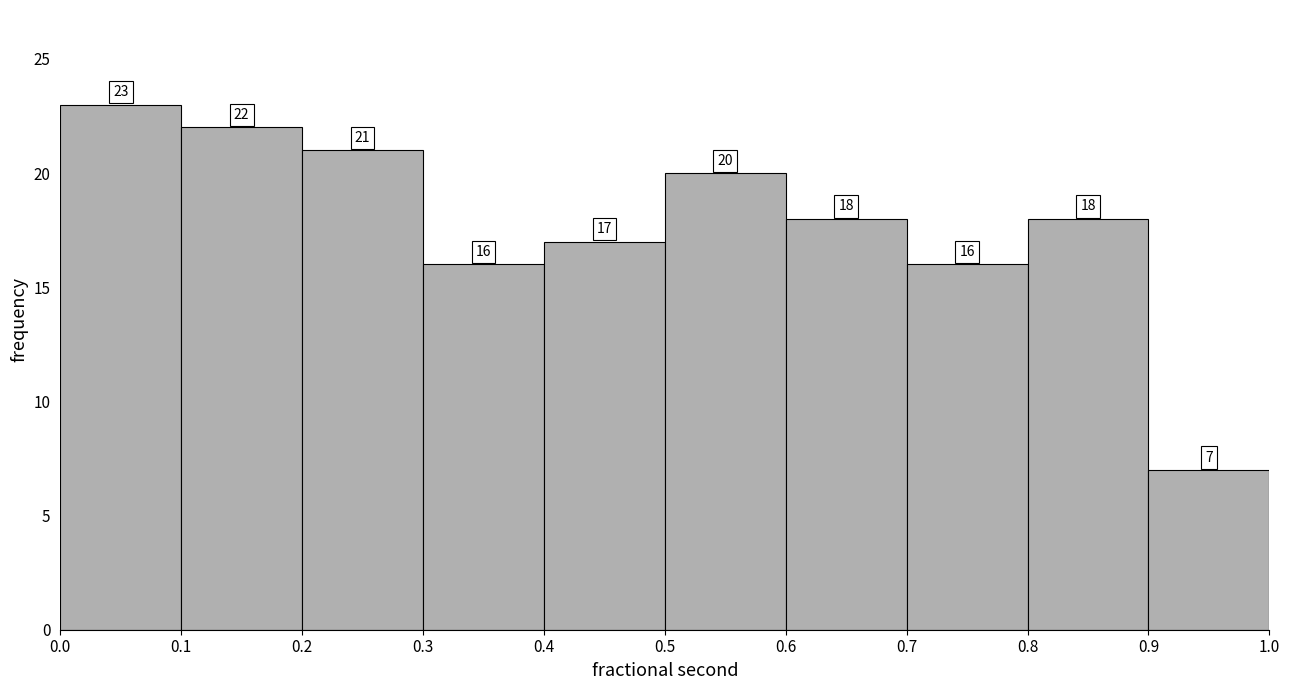

How tall is the bar that spans 0.0 to 0.1 on the x-axis?

23